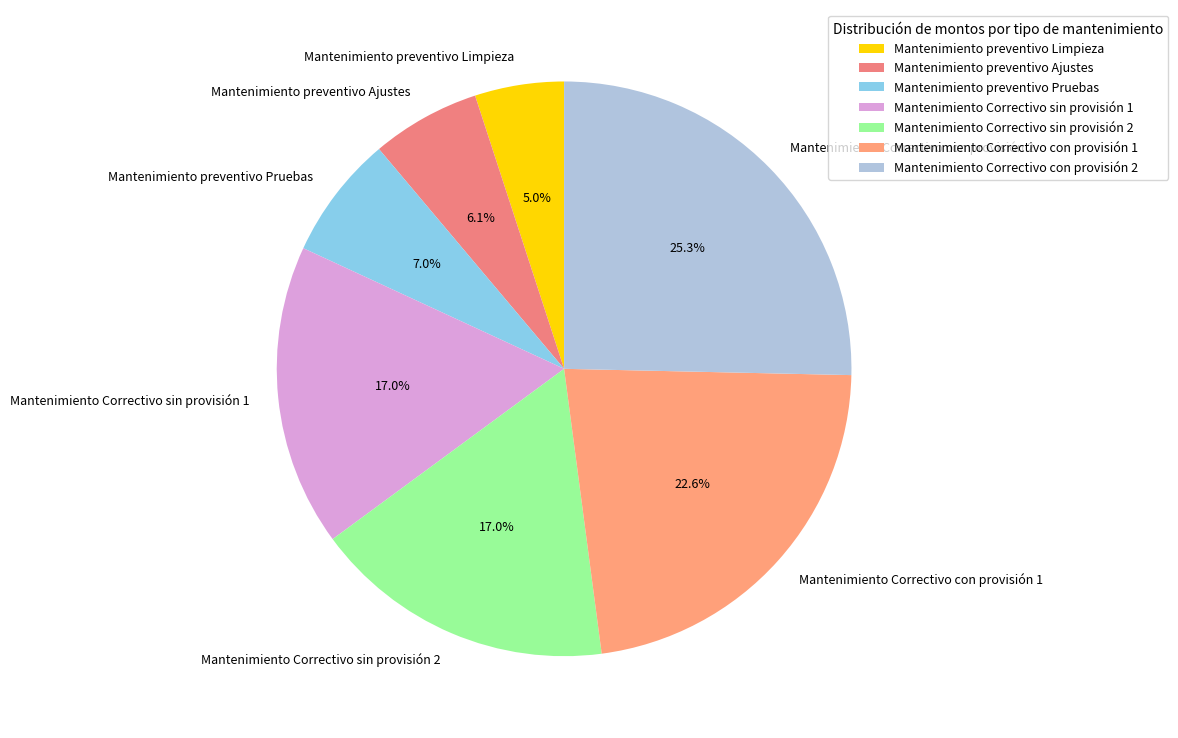

How many slices are in this pie chart?

7